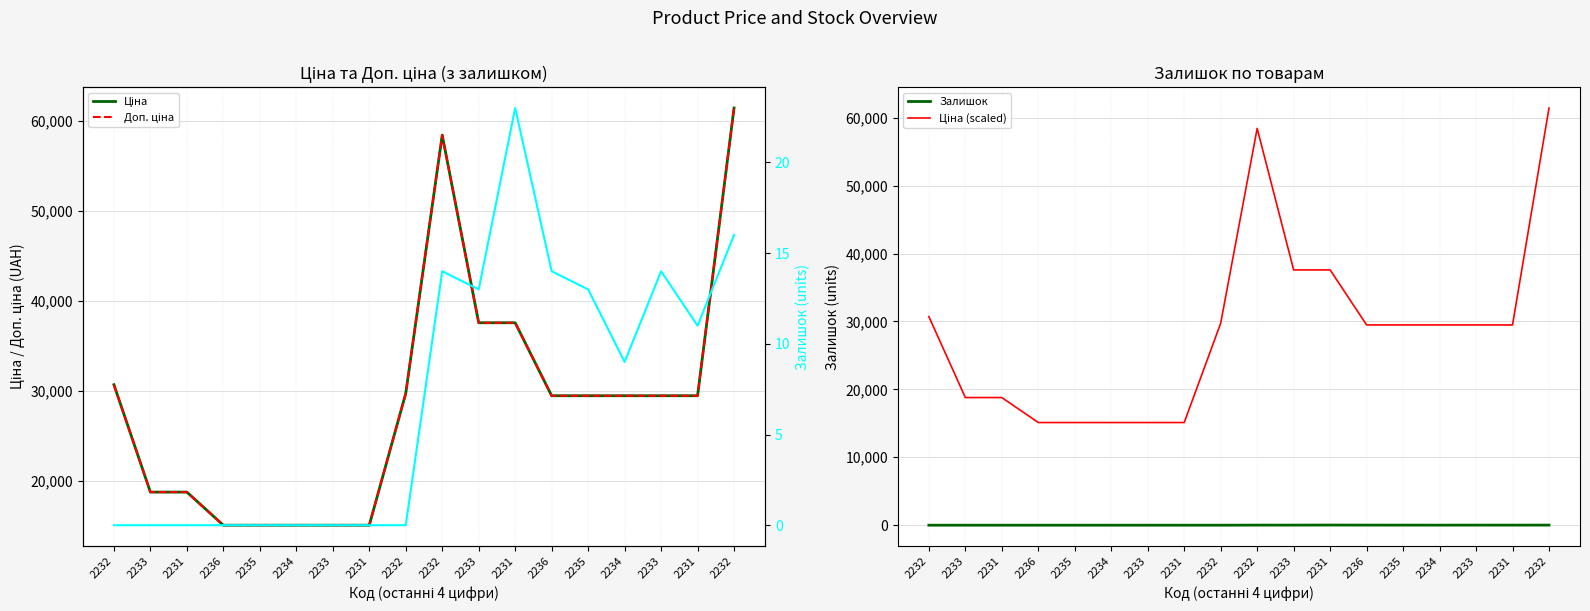

Which has a higher value, 2233 or 2235?

2233